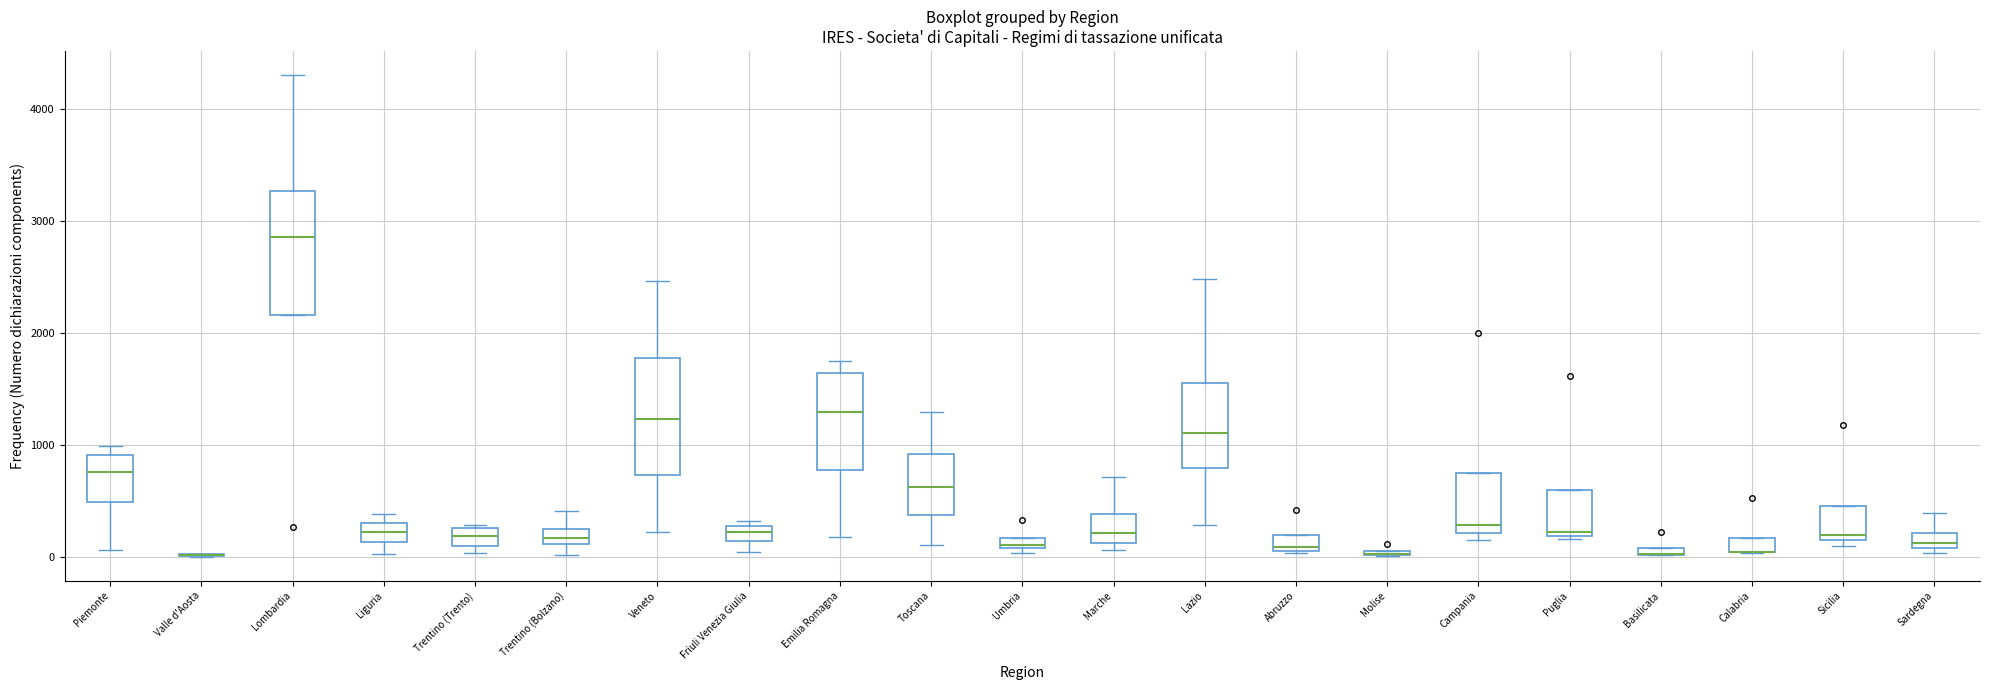

Where is the upper edge of the box for Marche on the y-axis? The values are not printed on the chart, so give them approximately, as read against the axis.

400